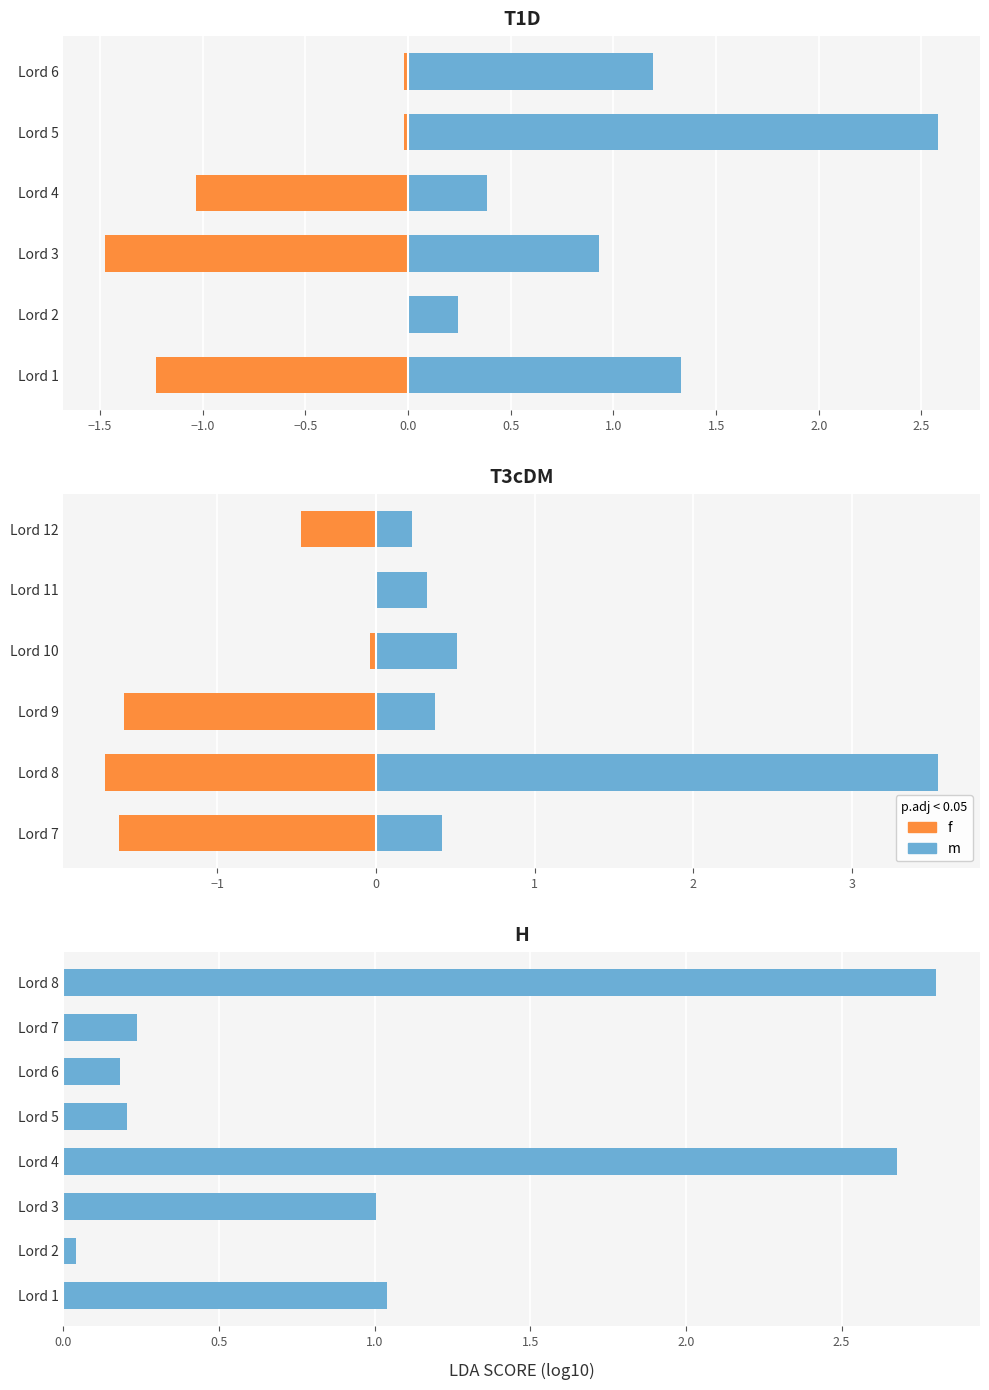

What is the total value across all series at 1.5?

3.4